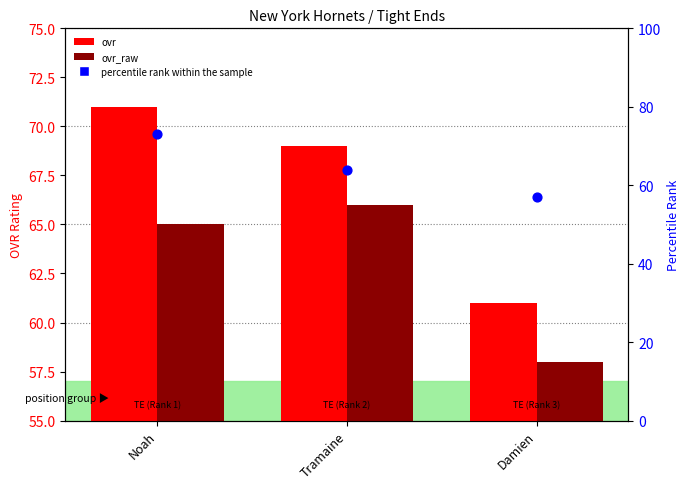

Which series reaches the maximum Y coordinate?

percentile rank within the sample